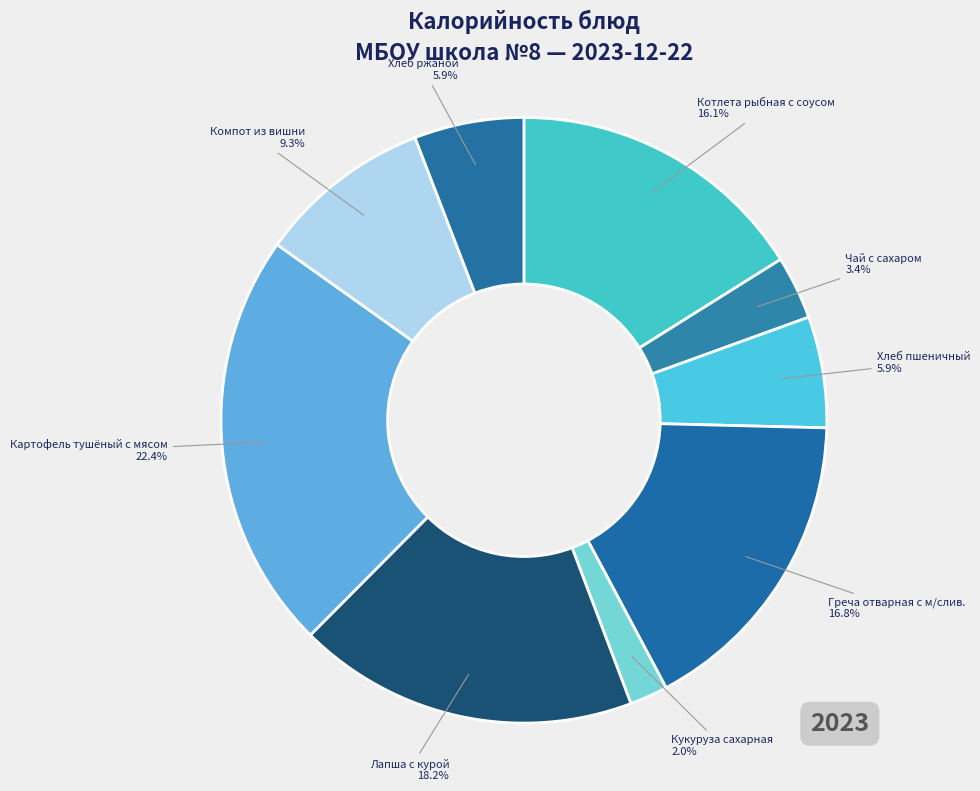

Does Компот из вишни account for over 50% of the chart?

No